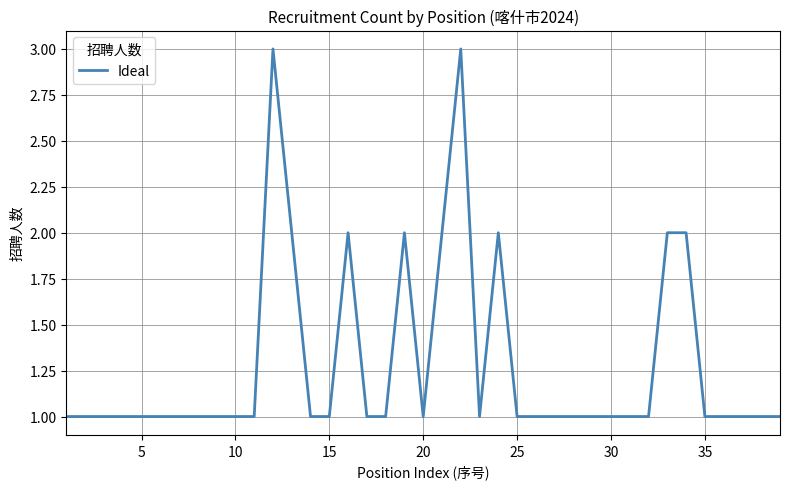

What is the greatest value displayed?

3